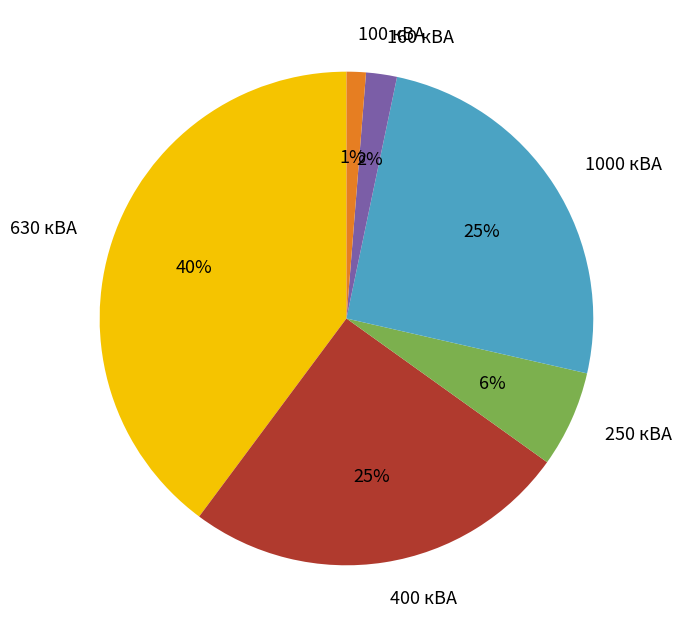

Between 250 кВА and 400 кВА, which is larger?

400 кВА